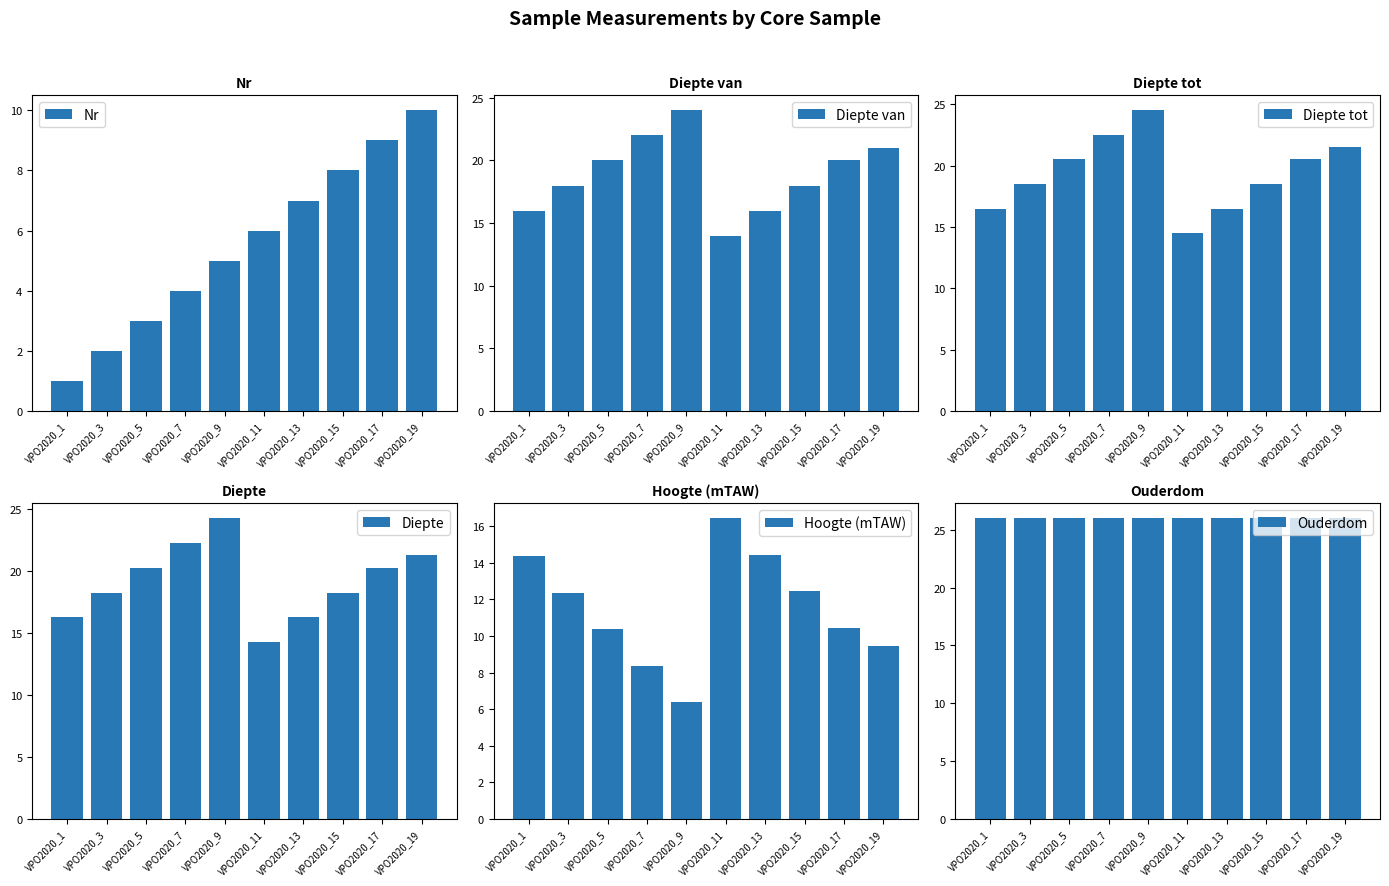

Which category has the highest value in the Hoogte (mTAW) series?

VPO2020_11